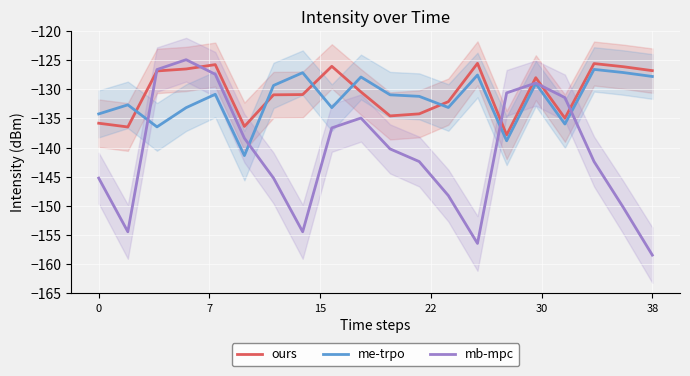

What is the maximum value for ours?

-125.6